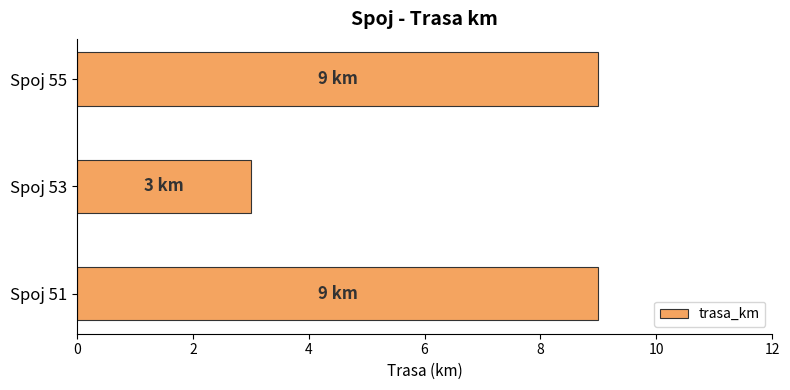

What is the minimum value shown in the chart?

3